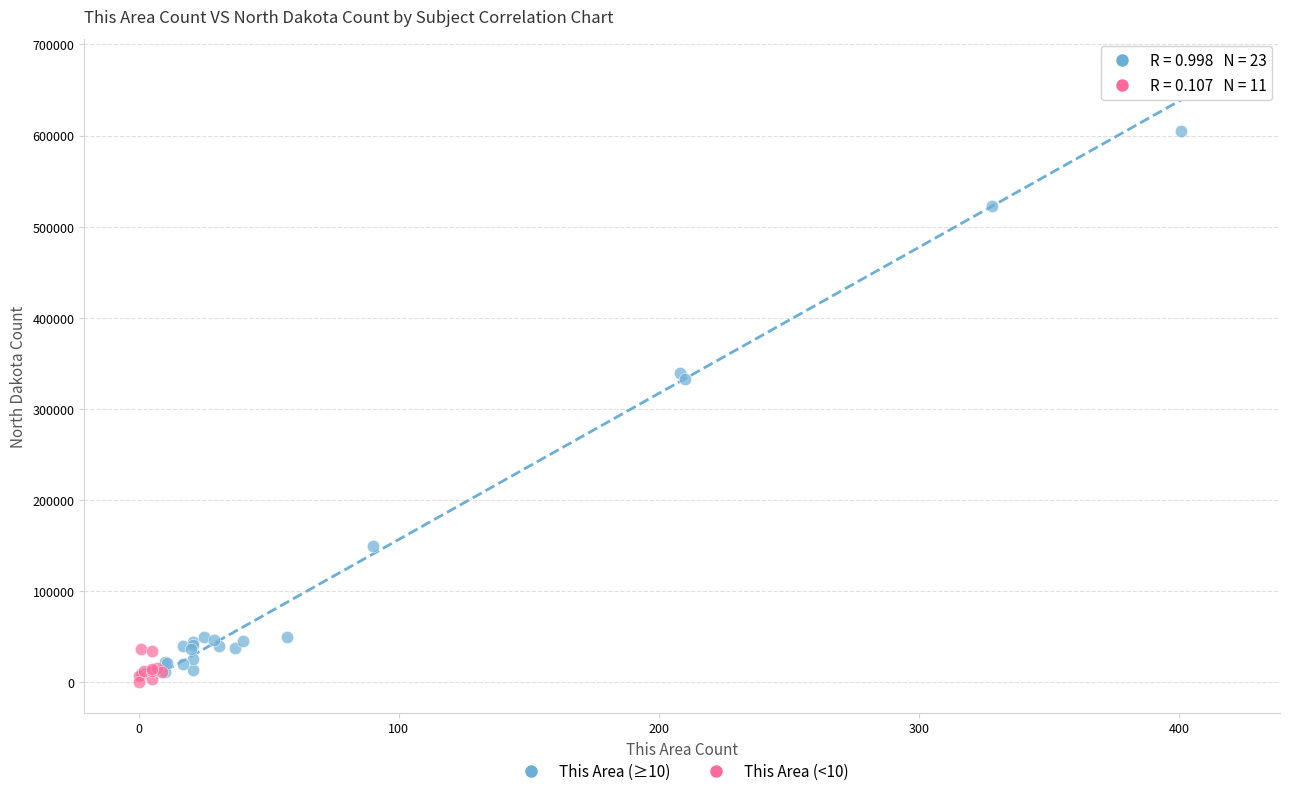

Which series has the largest Y range (max minus min)?

This Area (≥10)